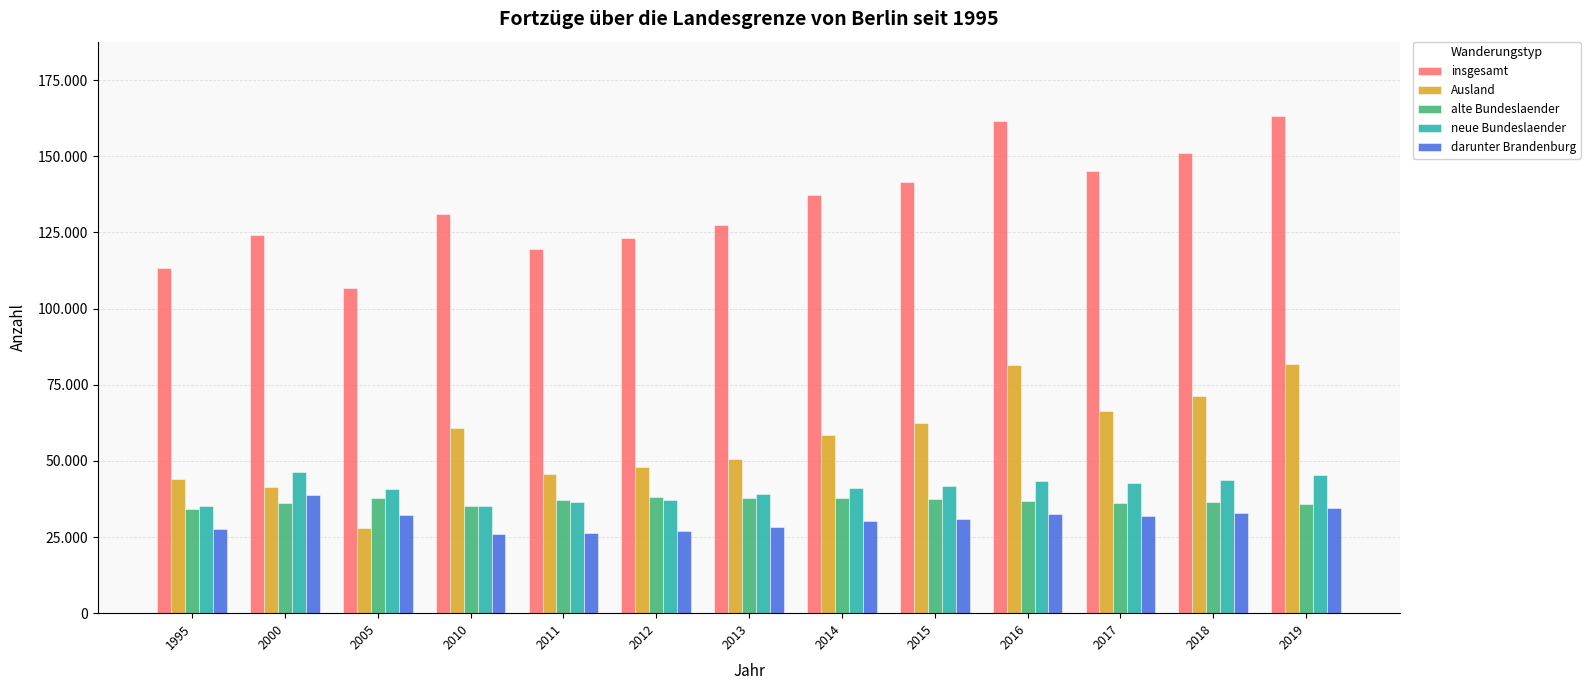

What are all the series names shown in the legend?

insgesamt, Ausland, alte Bundeslaender, neue Bundeslaender, darunter Brandenburg